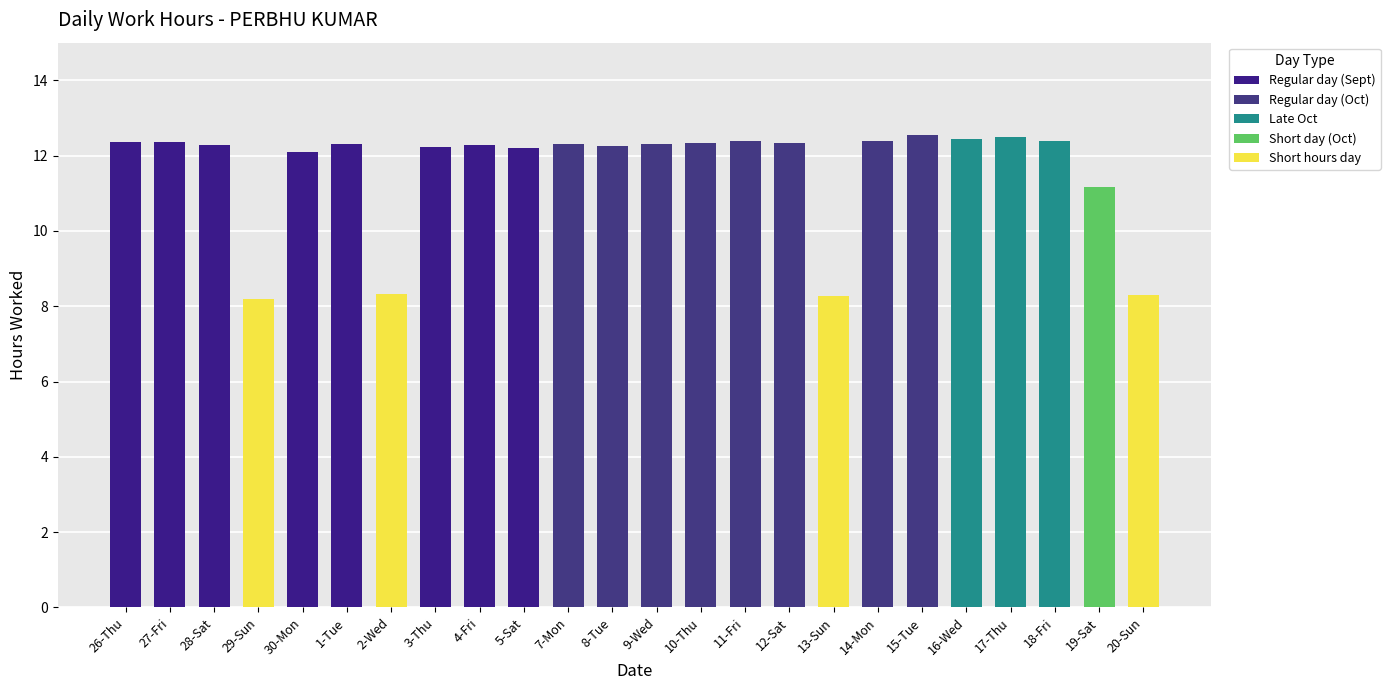

Approximately how many times larger is the value at 26-Thu compared to 5-Sat?

1.0